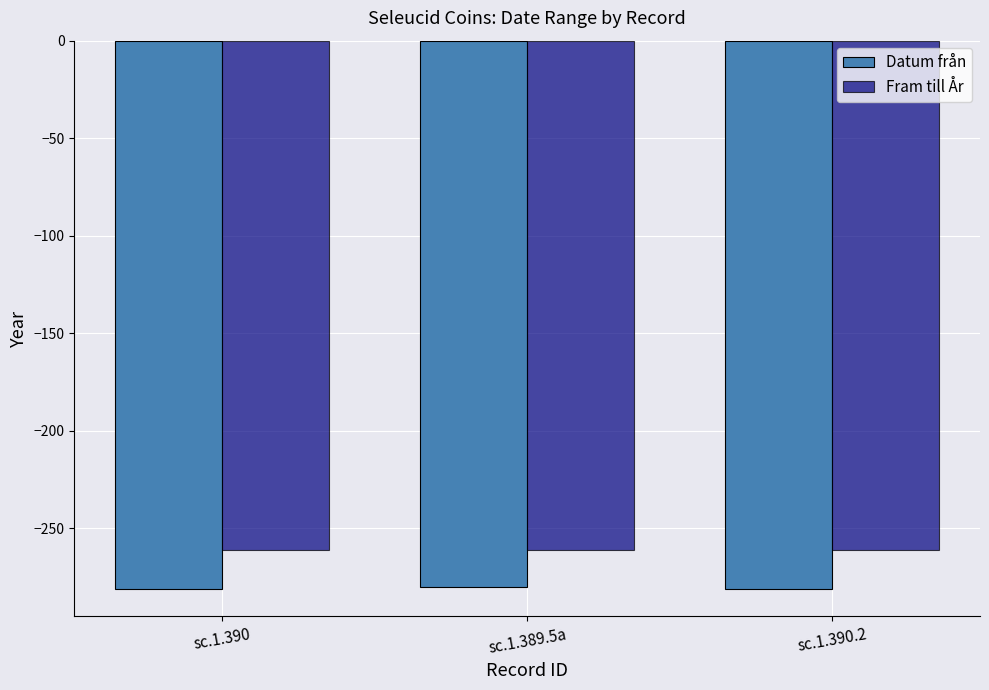

Rank the series by their maximum value, from highest to lowest.

Fram till År, Datum från